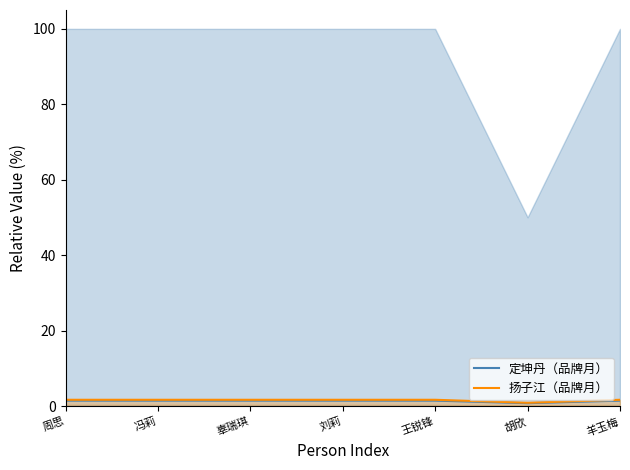

List the labels in order of 扬子江（品牌月） value, largest first.

周思, 冯莉, 辜瑞琪, 刘莉, 王锐锋, 羊玉梅, 胡欣